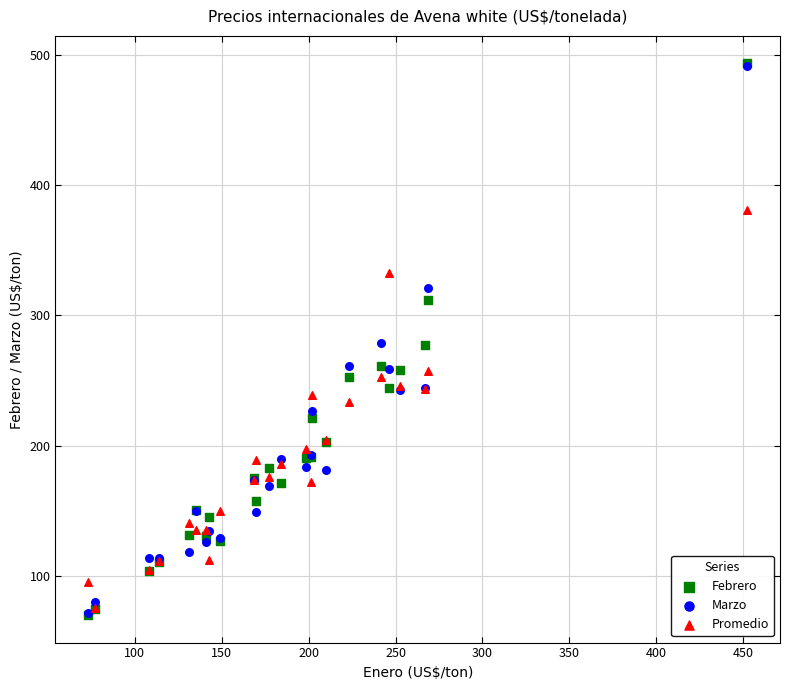

What are all the series names shown in the legend?

Febrero, Marzo, Promedio